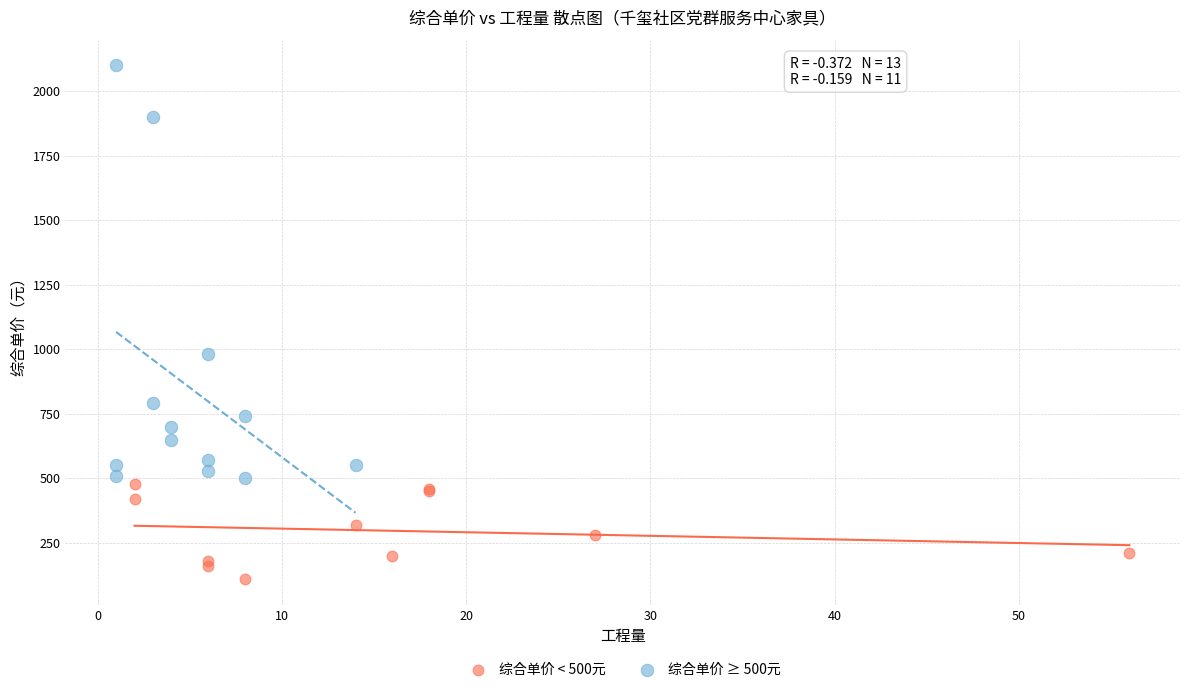

Which series reaches the minimum Y coordinate?

综合单价 < 500元